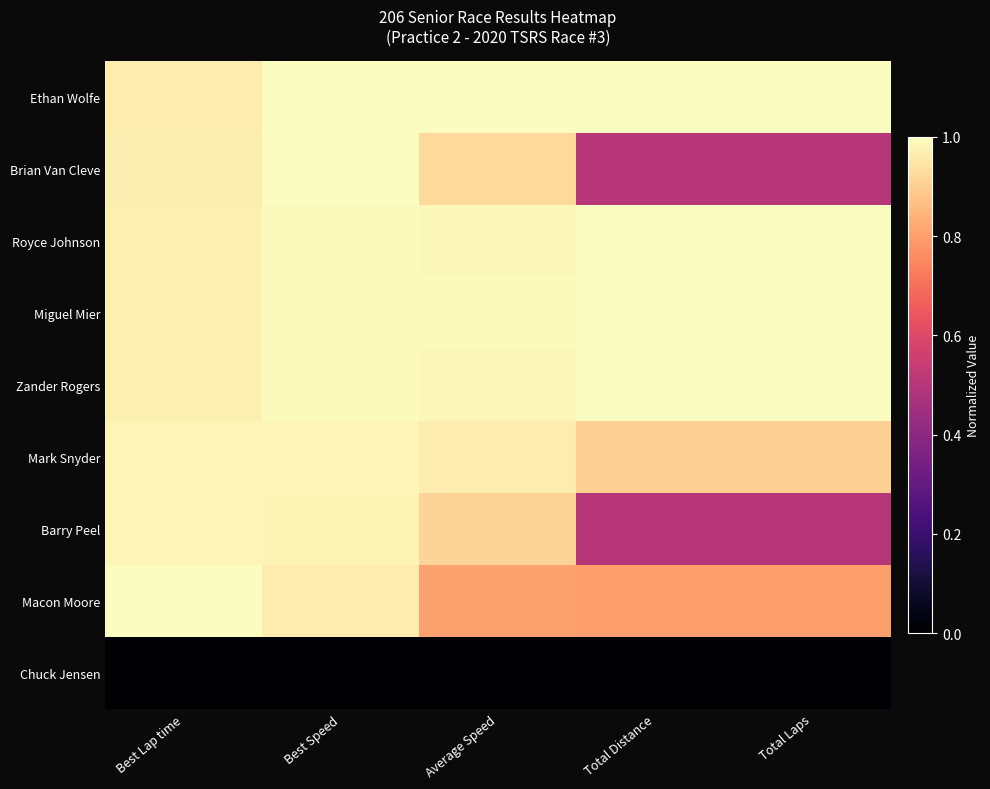

Between Average Speed and Best Speed, which is larger?

Average Speed